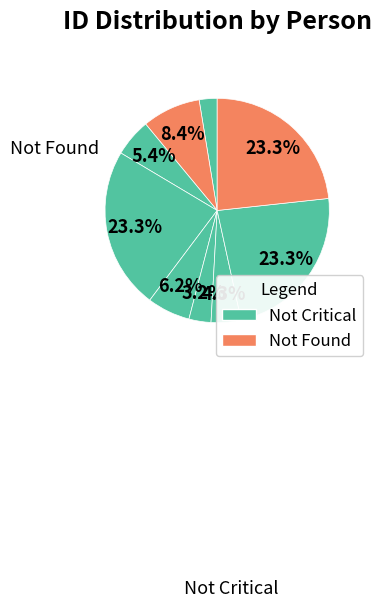

Do მეთოდე ვასილის ძე ქათამაძე and ანდრია სოლომონის ძე ღულაძე together represent more than half of the pie?

No